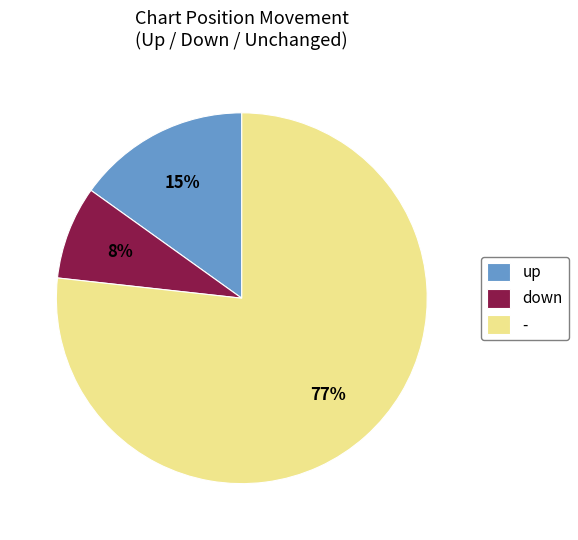

Count the number of slices in the pie.

3